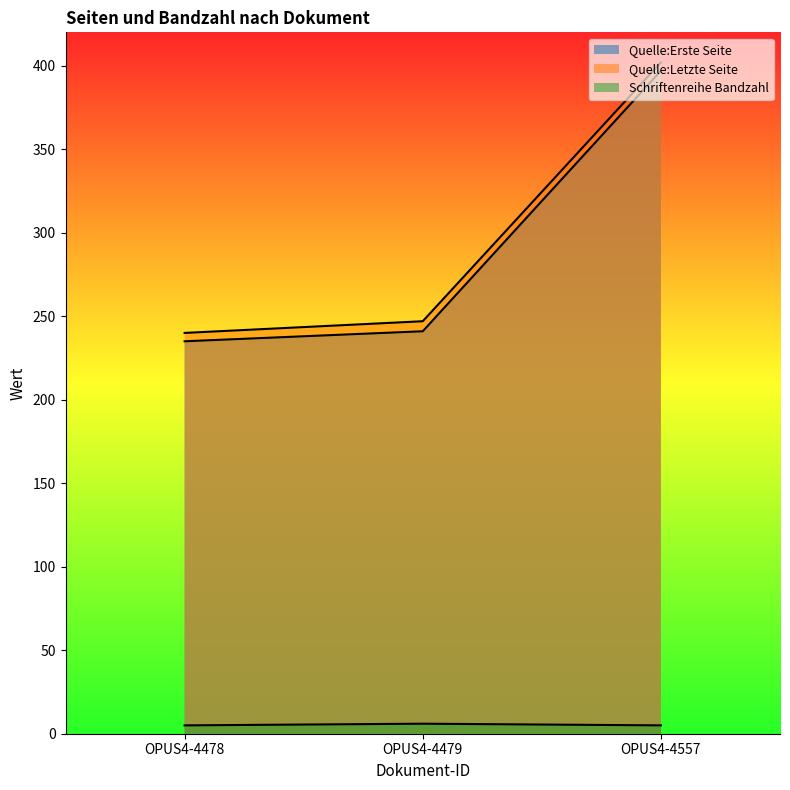

What is the smallest value displayed?

5